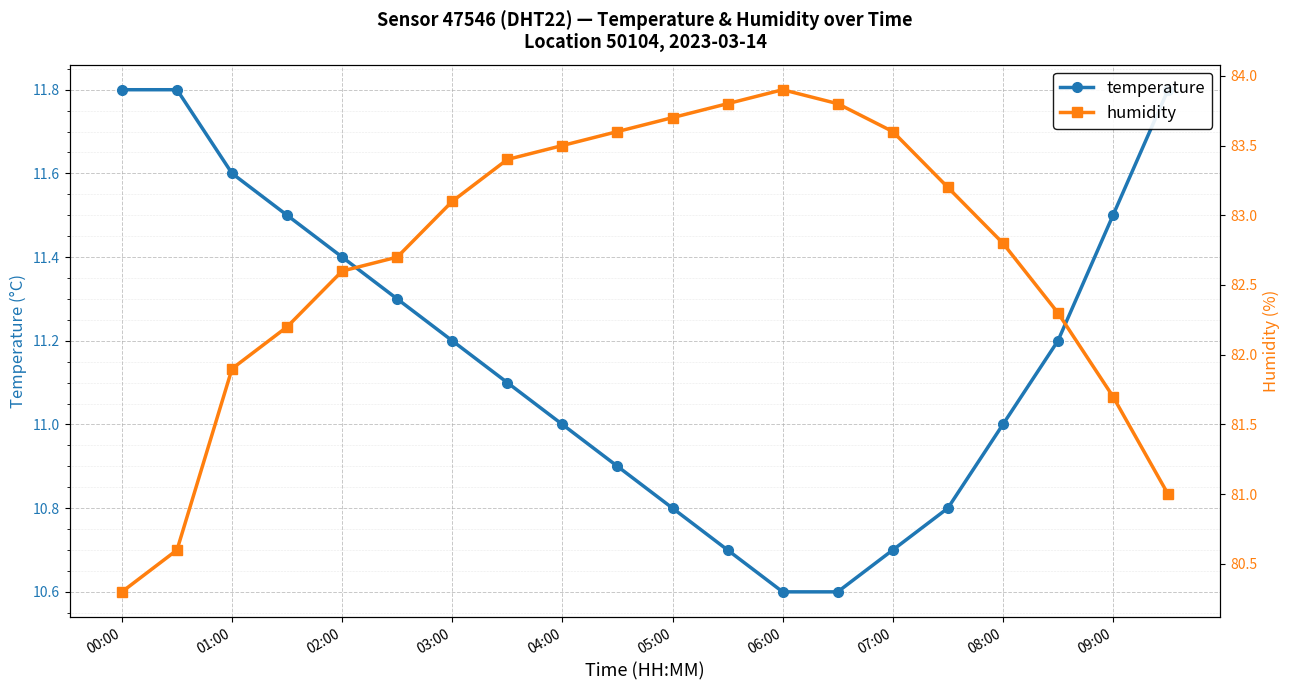

At 11, list the series in order from largest to smallest.

humidity, temperature